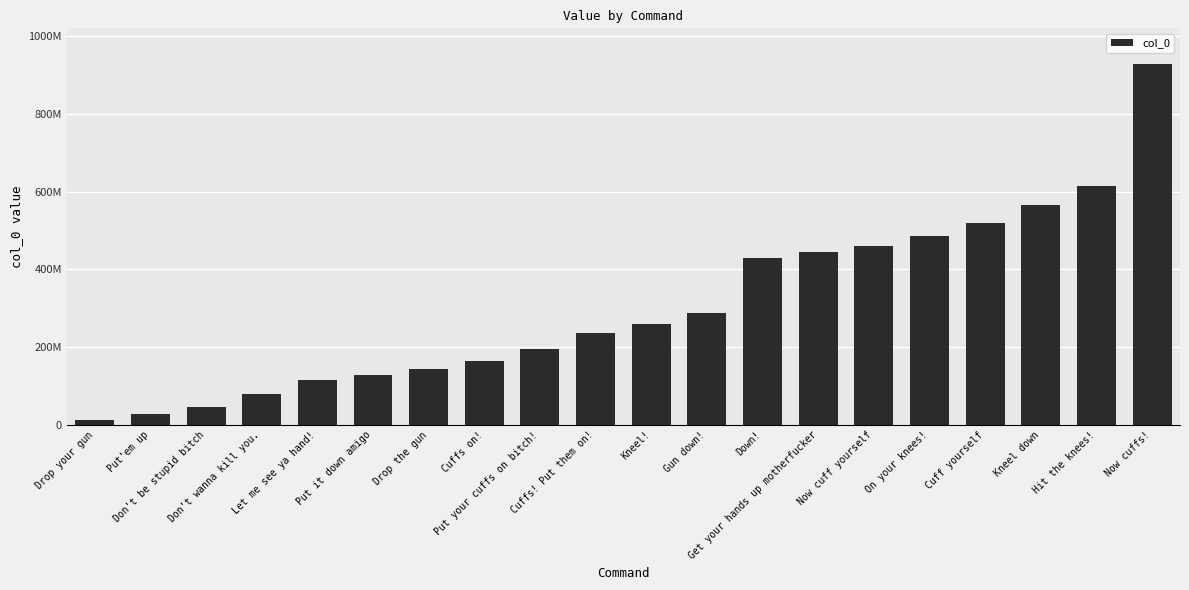

What is the approximate value at Drop your gun?

13003827